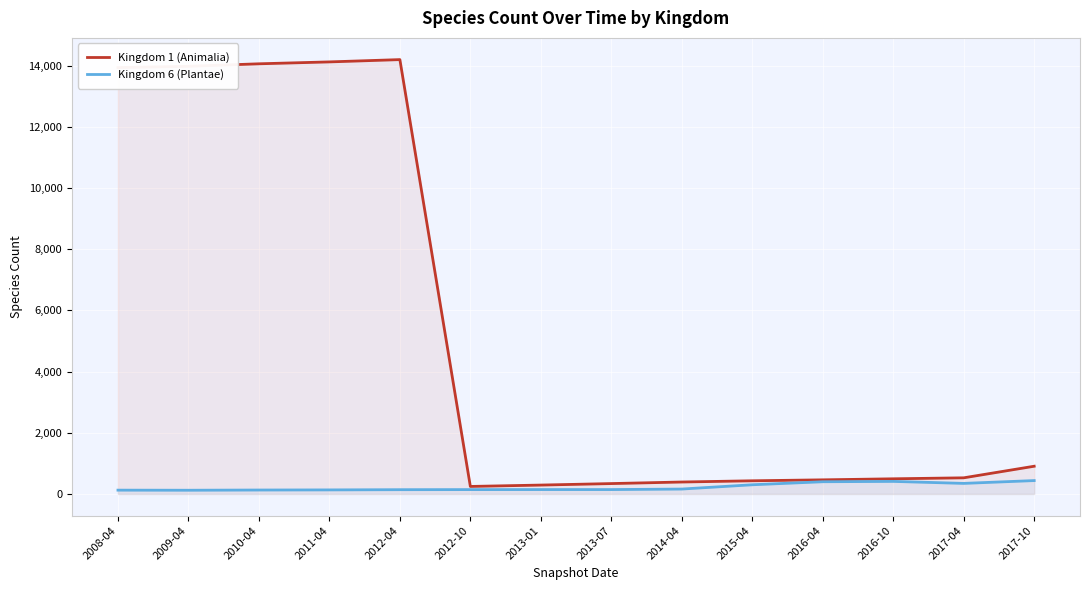

At which category is the sum across all series the highest?

2012-04